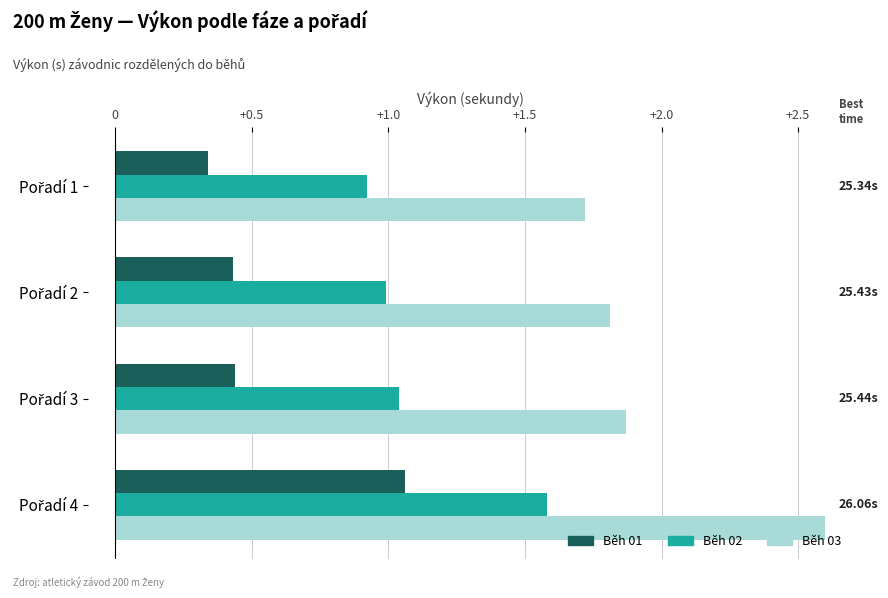

Rank the series by their maximum value, from lowest to highest.

Běh 01, Běh 02, Běh 03